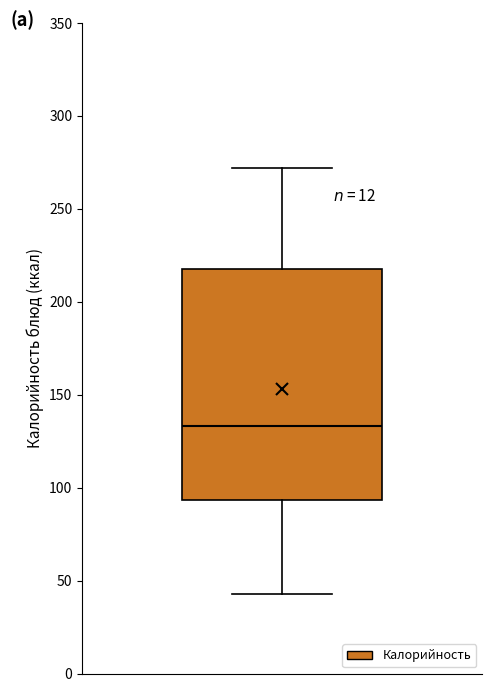

Where does the lower whisker of the box end on the y-axis? The values are not printed on the chart, so give them approximately, as read against the axis.

45